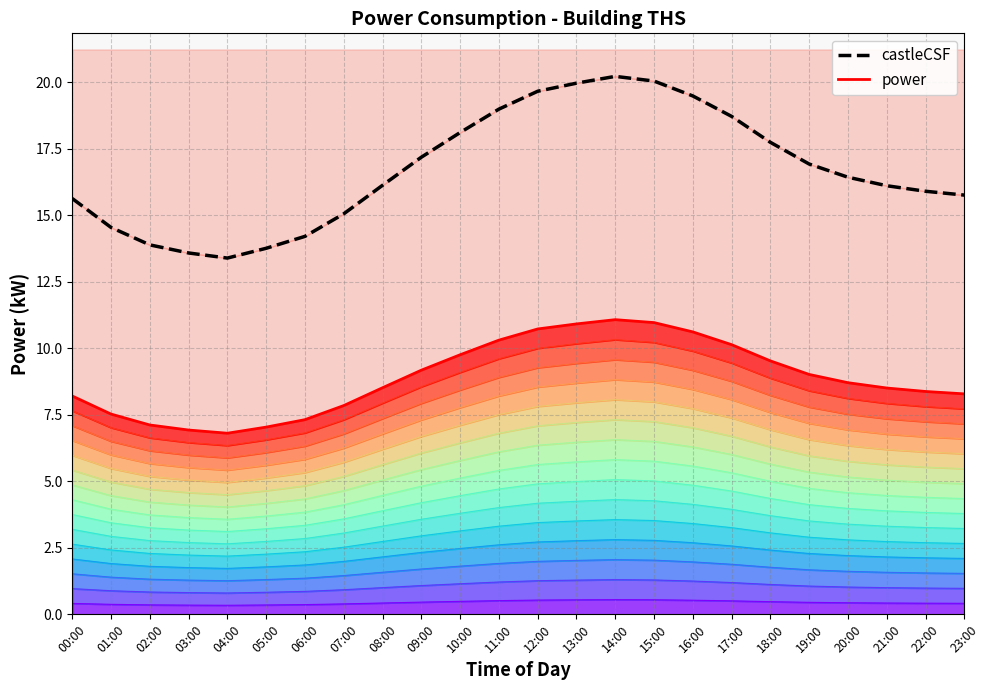

What is the label of the 19th point from the right?

05:00